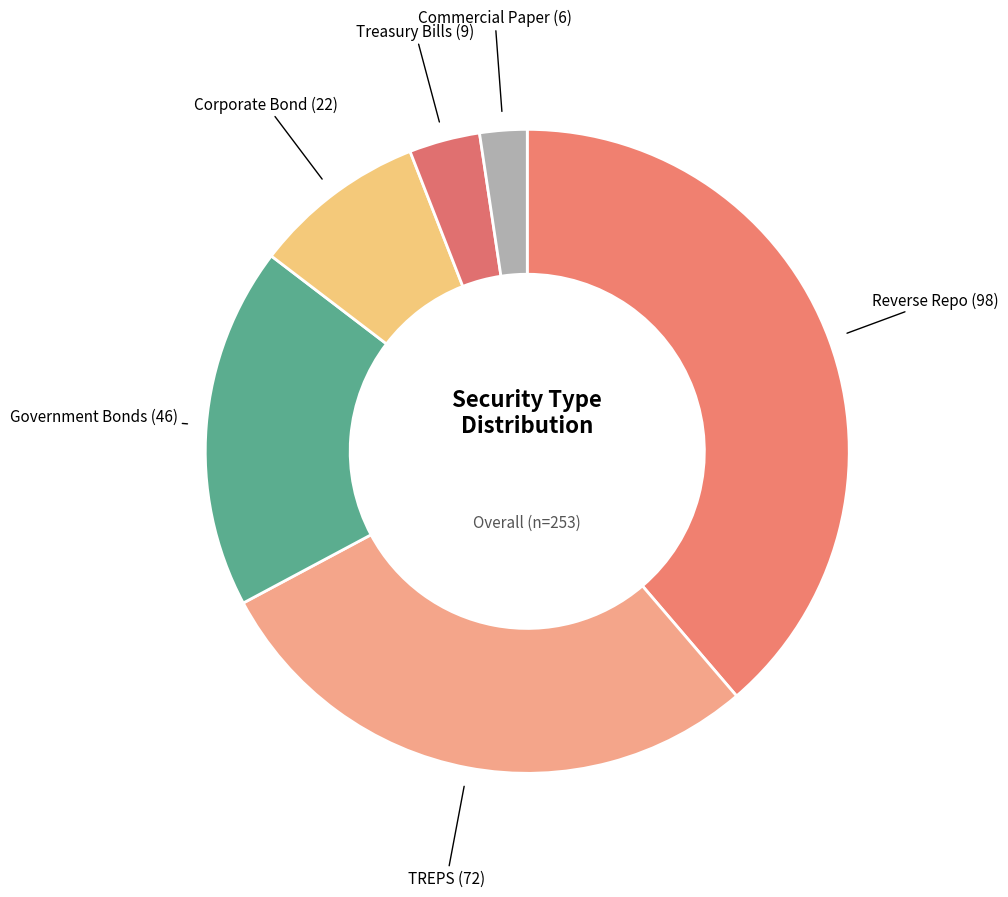

Which slice is the largest?

Reverse Repo